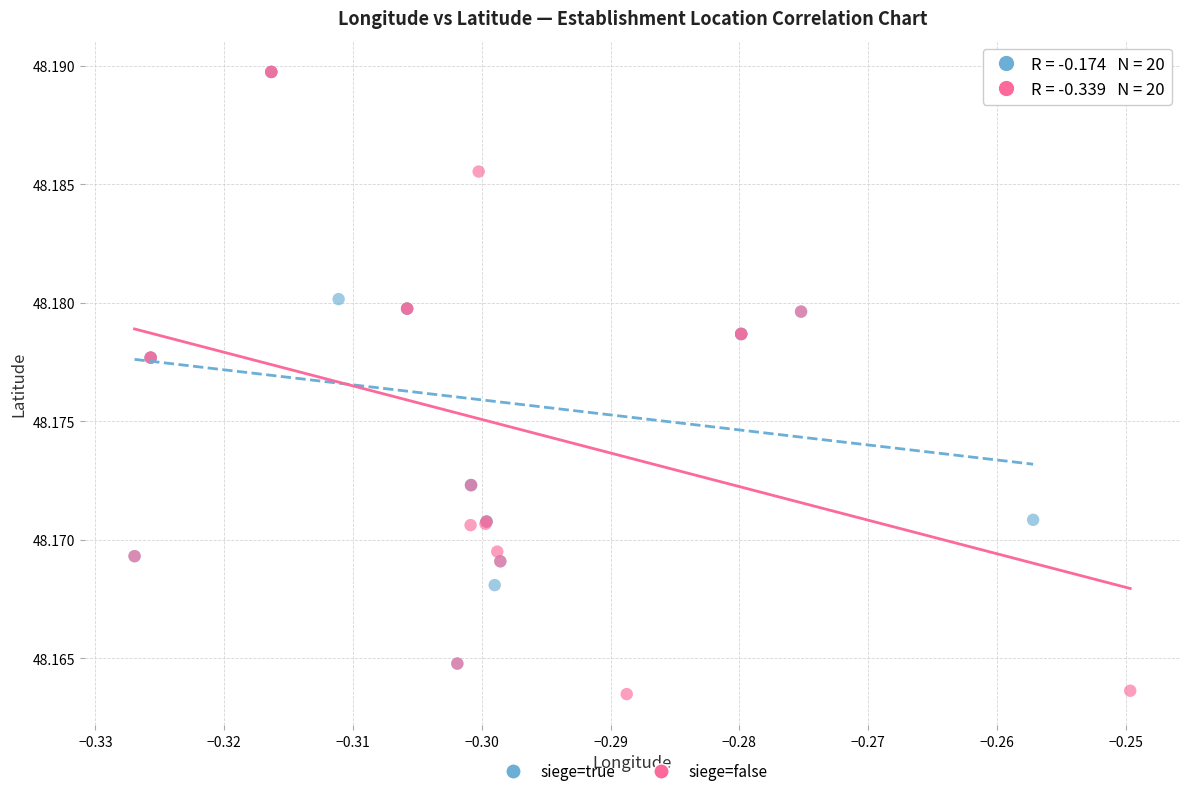

Which series contains the lowest Y value?

siege=false